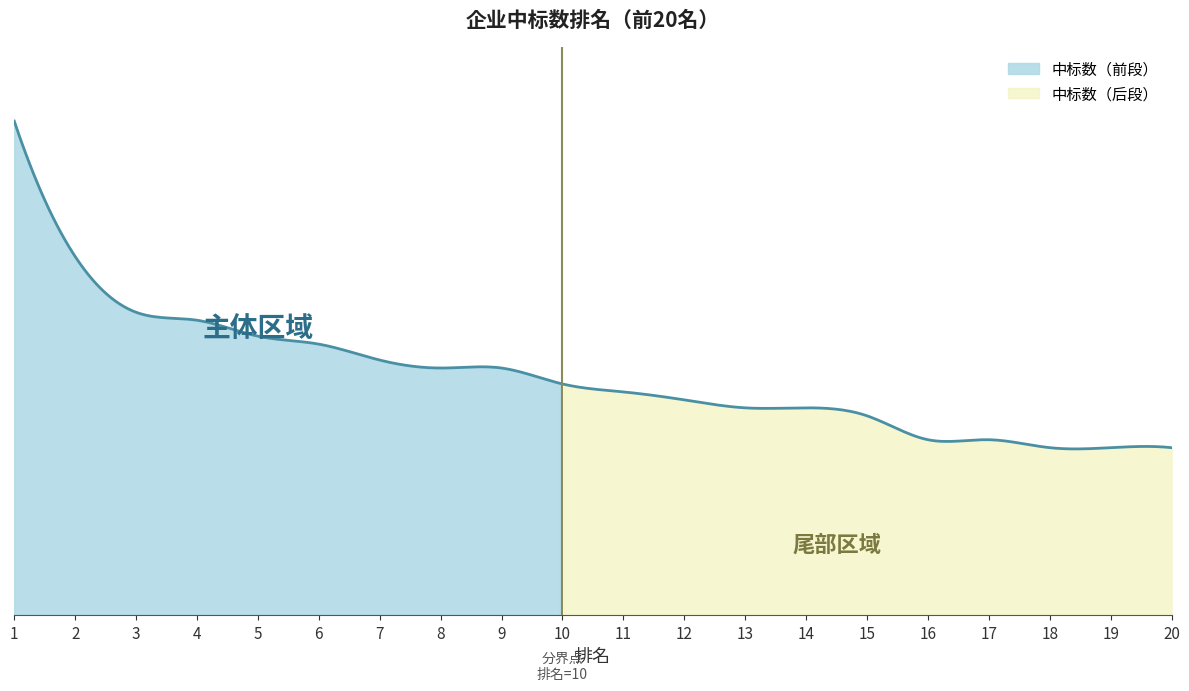

The value at 13 is 12. True or false?

False